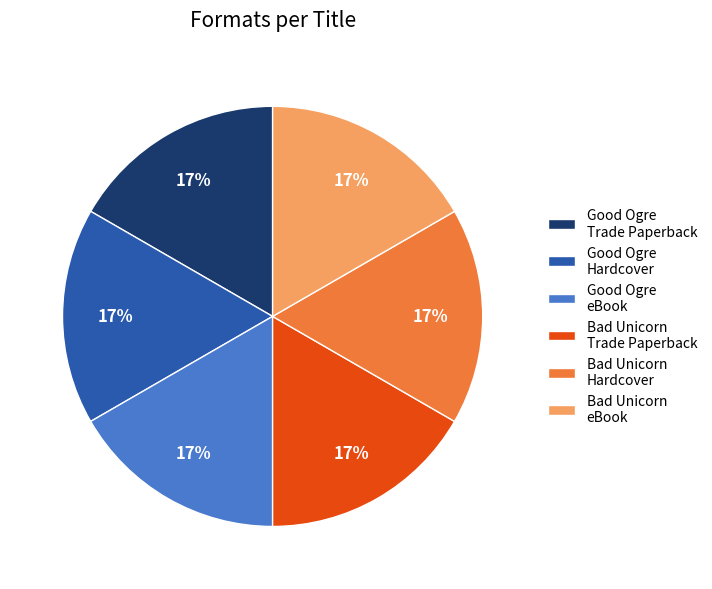

How many slices are in this pie chart?

6